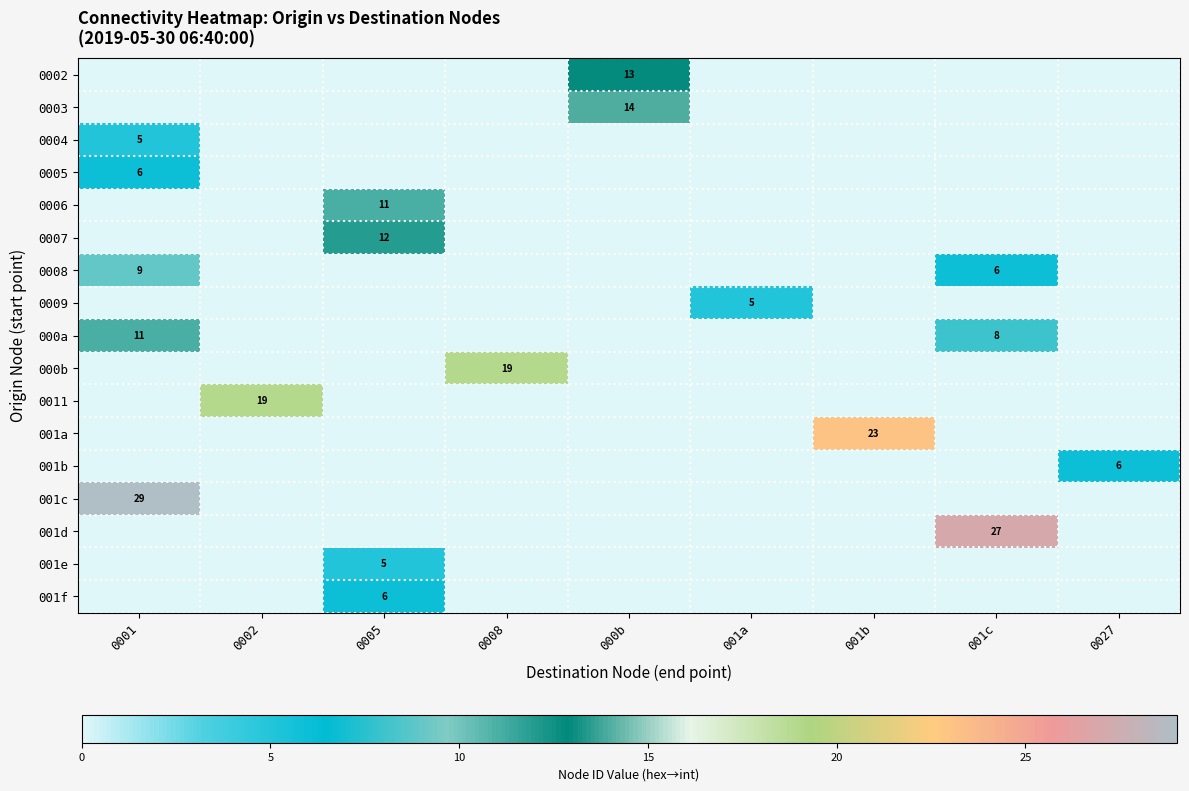

At how many categories does at least one series exceed 2?

9